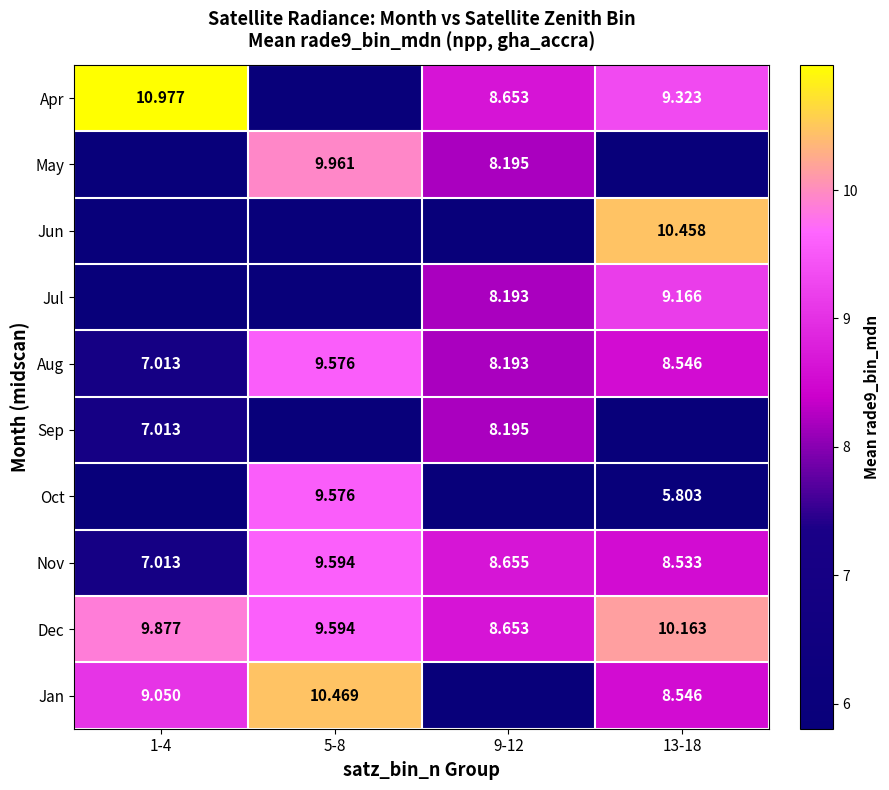

What is the maximum value for Nov?

9.6